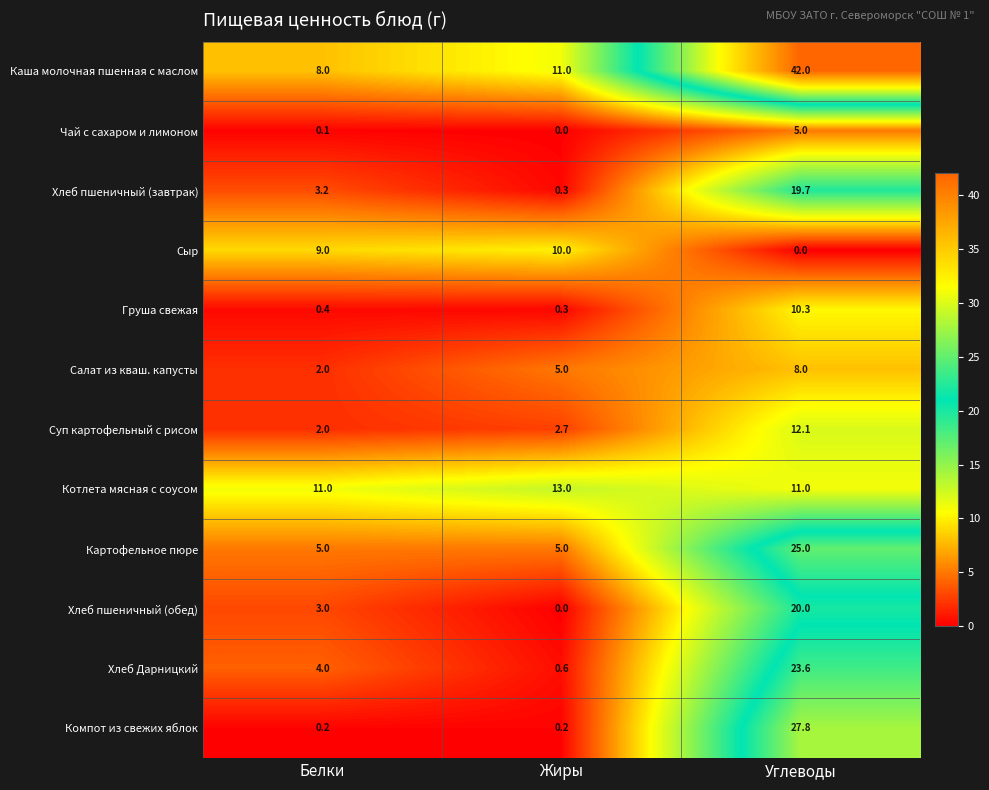

Rank the series at Углеводы from highest to lowest value.

Каша молочная пшенная с маслом, Компот из свежих яблок, Картофельное пюре, Хлеб Дарницкий, Хлеб пшеничный (обед), Хлеб пшеничный (завтрак), Суп картофельный с рисом, Котлета мясная с соусом, Груша свежая, Салат из кваш. капусты, Чай с сахаром и лимоном, Сыр